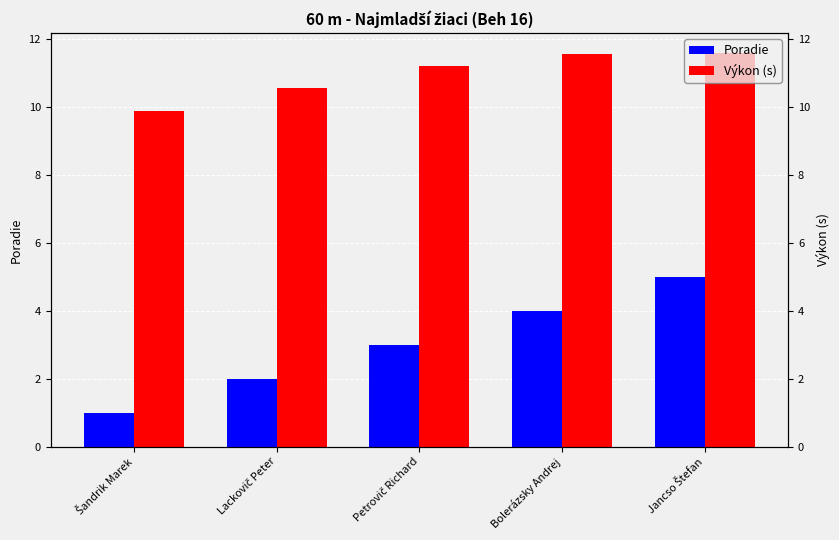

Reading left to right, what are all the values shown in this chart?

Poradie: Šandrik Marek=1.0	Lackovič Peter=2.0	Petrovič Richard=3.0	Bolerázsky Andrej=4.0	Jancso Štefan=5.0
Výkon (s): Šandrik Marek=9.9	Lackovič Peter=10.6	Petrovič Richard=11.2	Bolerázsky Andrej=11.6	Jancso Štefan=11.6